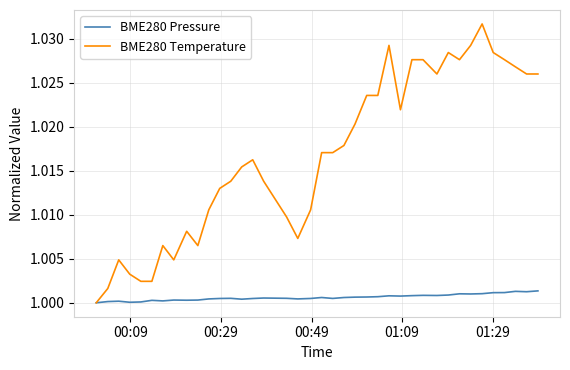

Which series has the widest spread of values?

BME280 Temperature